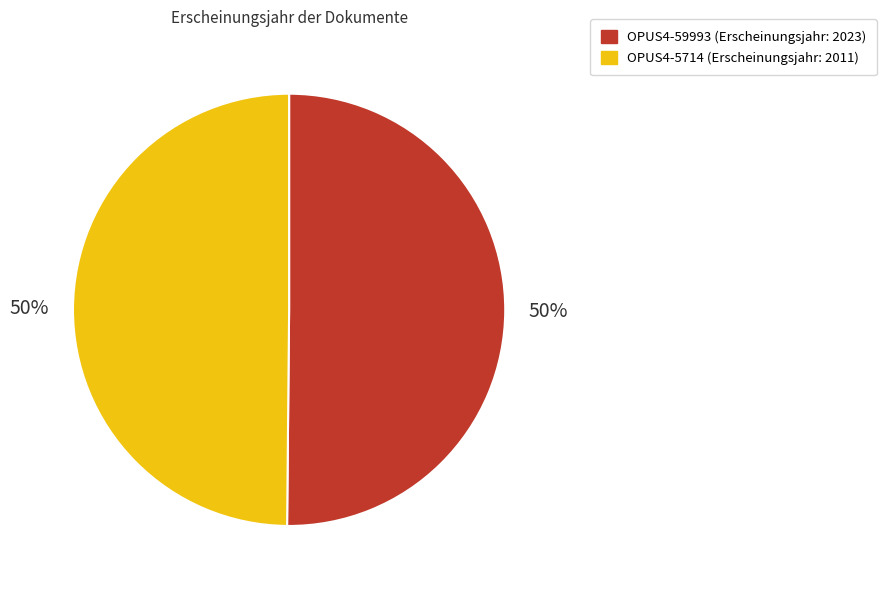

To the nearest percent, what percentage of the pie is OPUS4-5714?

50%